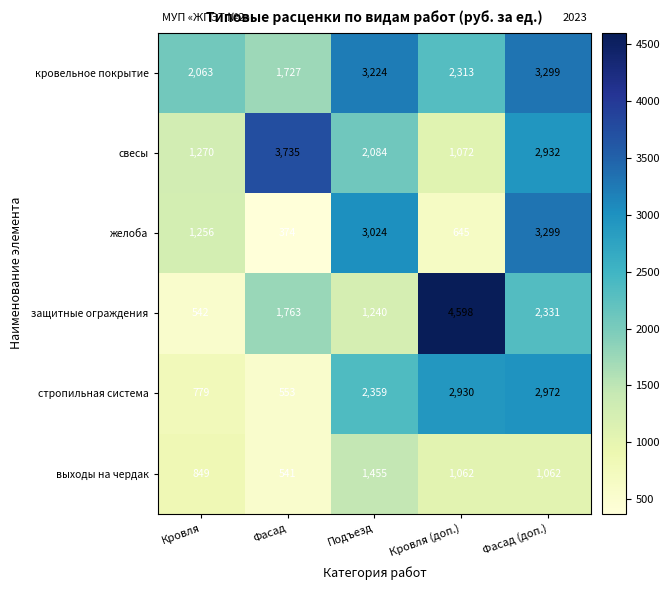

Rank the series at Кровля (доп.) from highest to lowest value.

защитные ограждения, стропильная система, кровельное покрытие, свесы, выходы на чердак, желоба